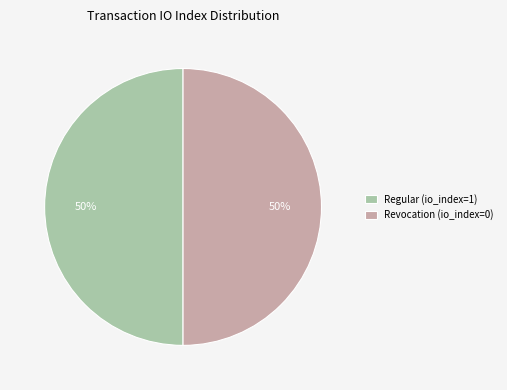

What is the ratio of the value at Regular (io_index=1) to the value at Revocation (io_index=0)?

1.0